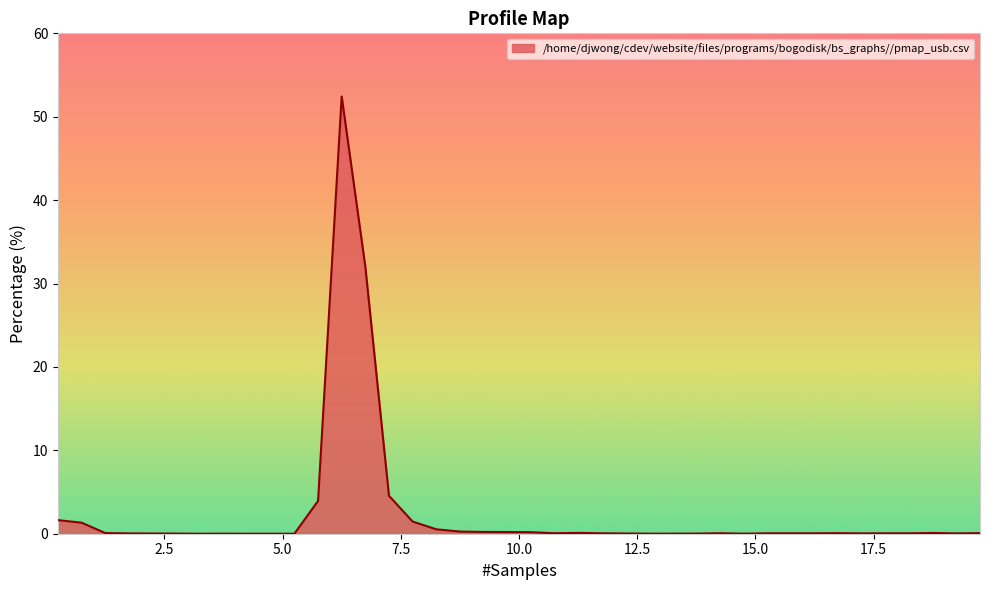

What is the difference between the maximum and minimum values?

52.4